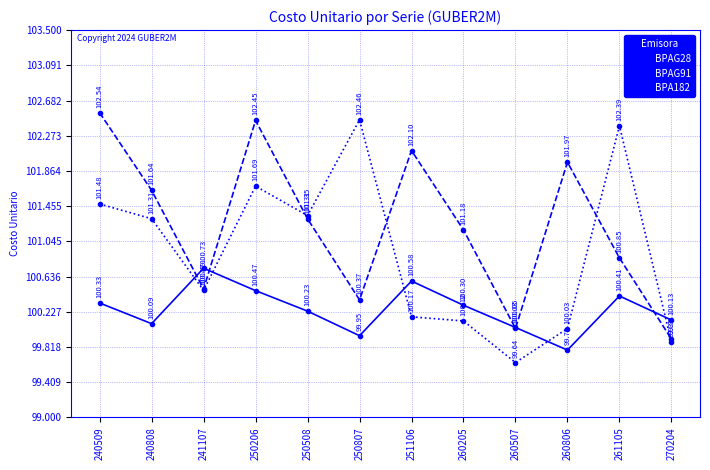

The value of BPA182 at 270204 is 99.9. True or false?

True